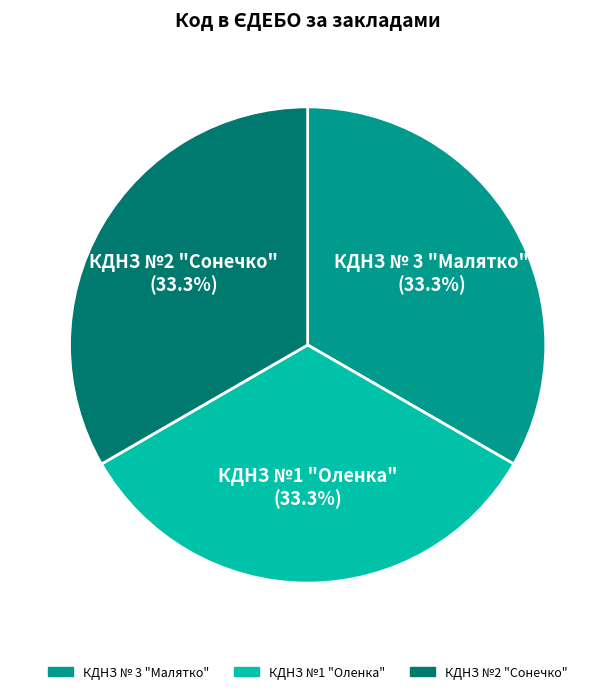

What percentage is the КДНЗ №1 "Оленка" slice, to the nearest percent?

33%